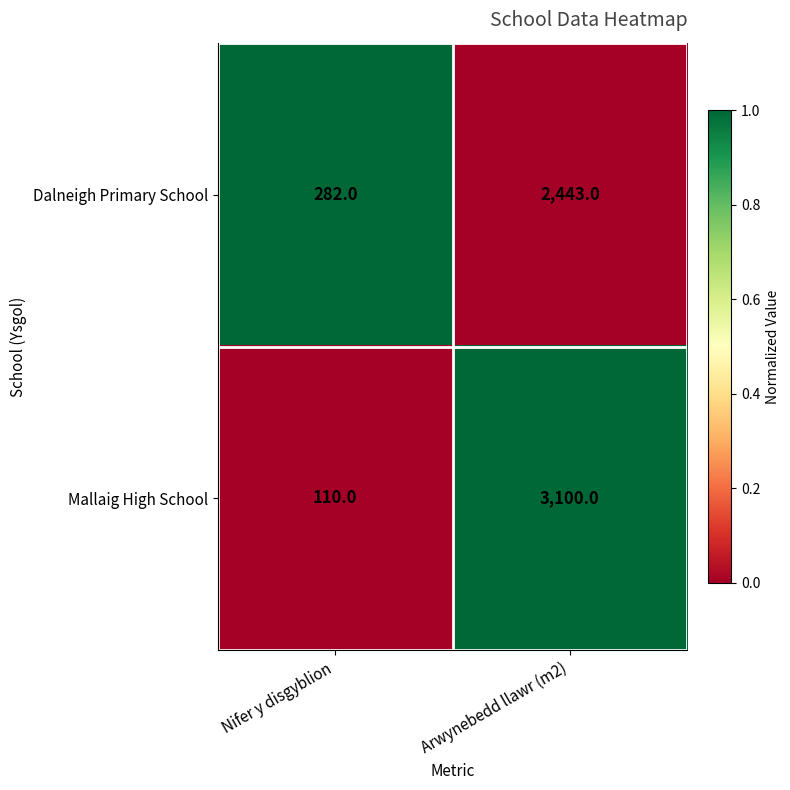

The value of Mallaig High School at Nifer y disgyblion is 180. True or false?

False